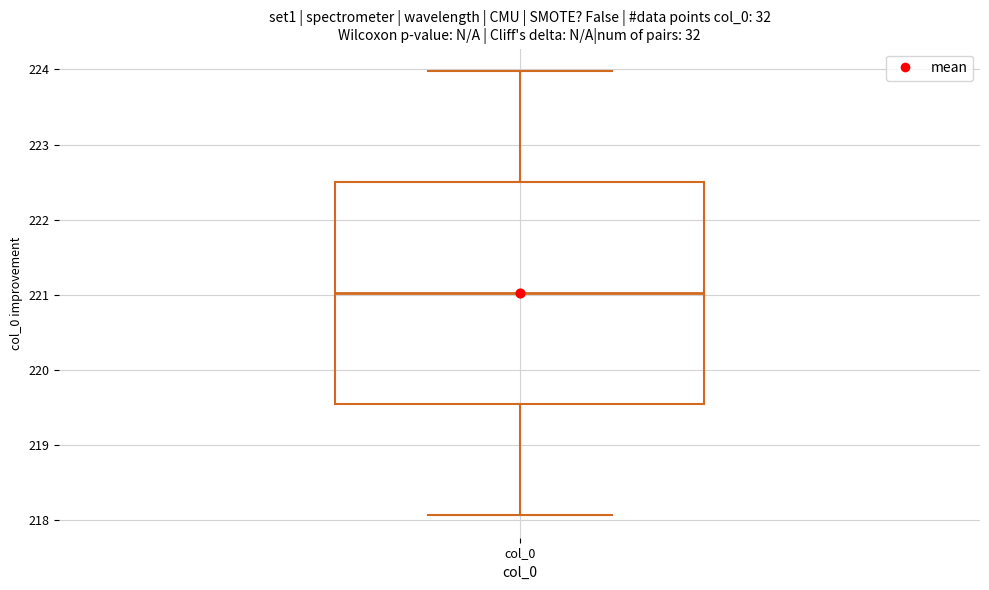

Where is the lower edge of the box for col_0 on the y-axis? The values are not printed on the chart, so give them approximately, as read against the axis.

219.5